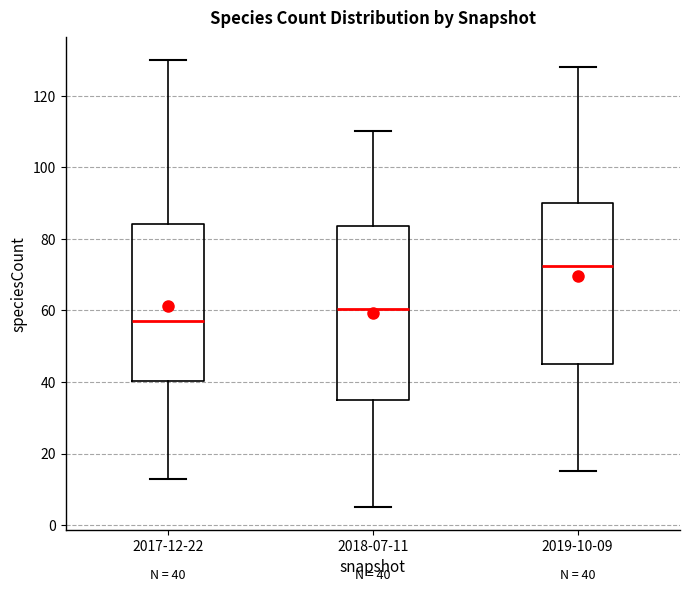

Comparing the boxes themselves (not the whiskers), which one is the tallest?

2018-07-11